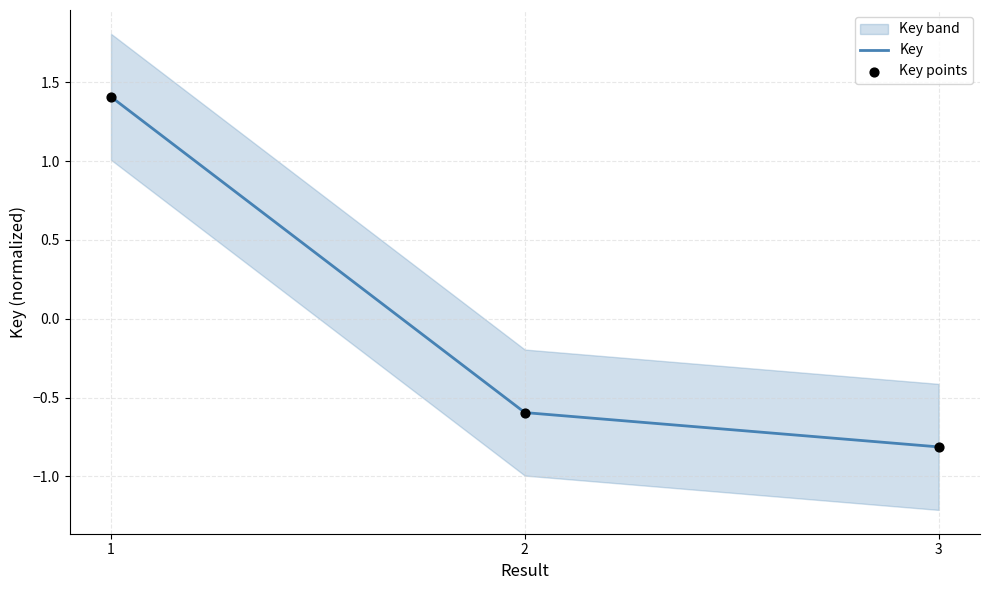

At how many categories does at least one series exceed 1?

1